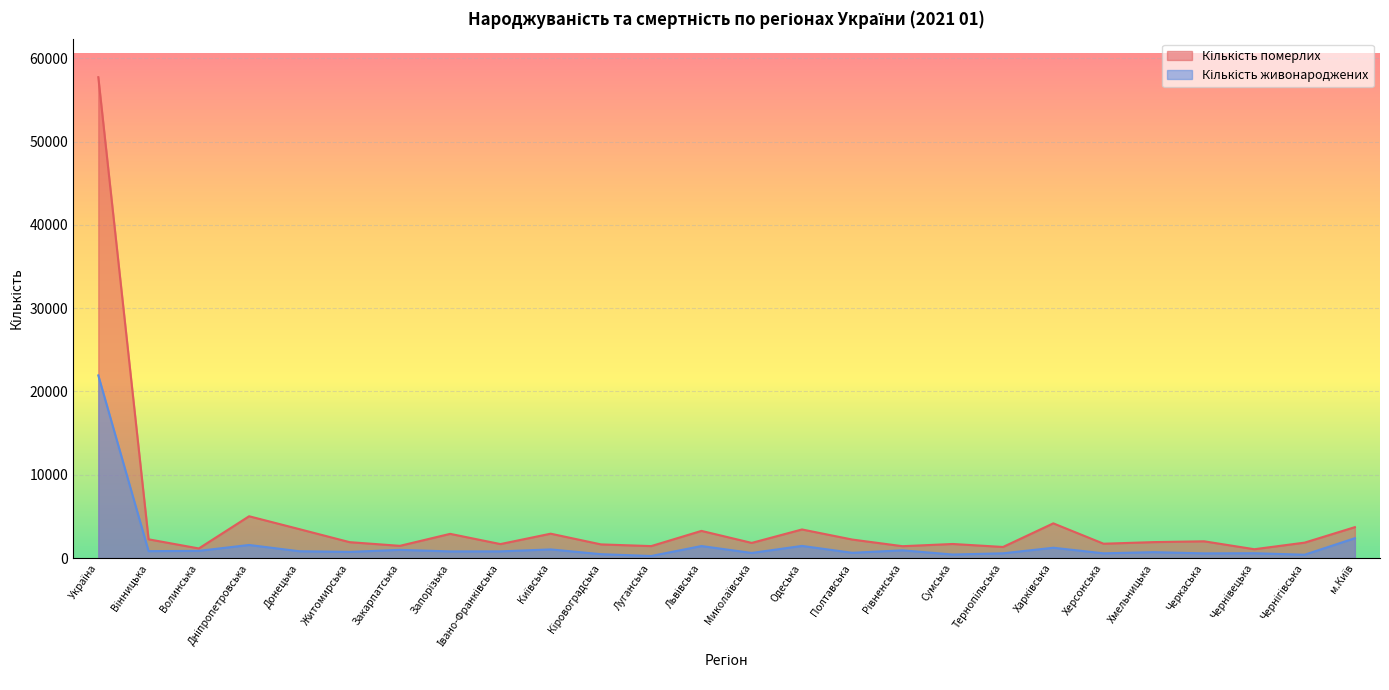

What is the label of the 10th point from the left?

Київська